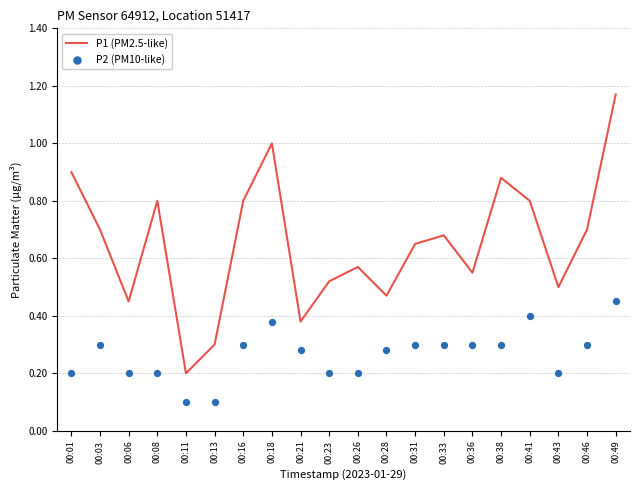

Which series reaches the minimum Y coordinate?

P2 (PM10-like)